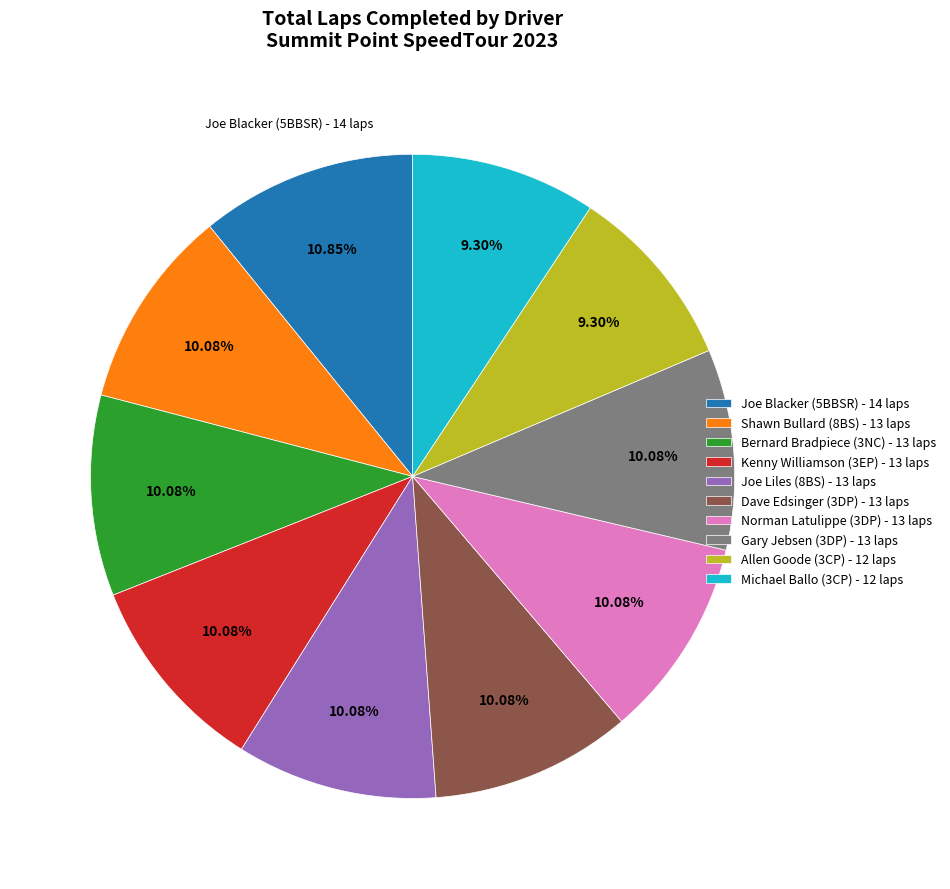

True or false: Gary Jebsen (3DP) accounts for 10% of the total.

True